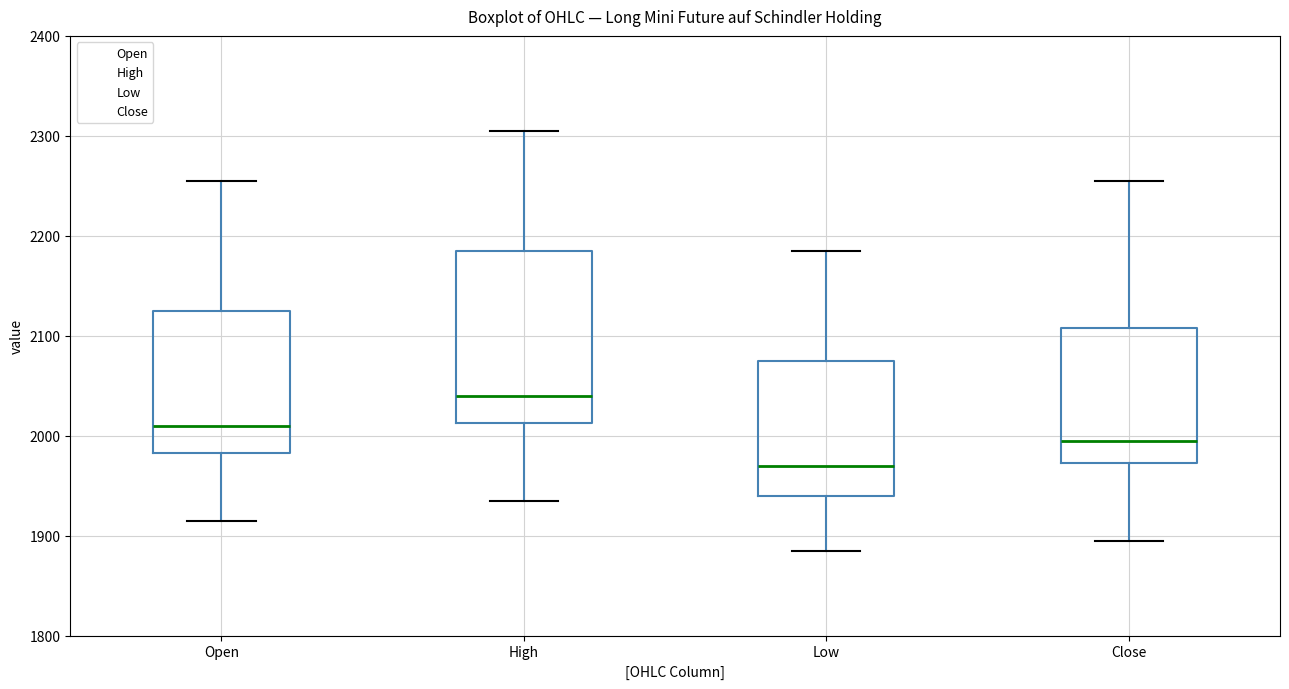

Reading left to right, transcribe this box plot: for each box, give where its median line is, the range the box spans, and where its two whiskers end, as read against the y-axis. The values are not printed on the chart, so give them approximately, as read against the axis.

Open: median 2010, box 1980 to 2130, whiskers 1920 to 2260
High: median 2040, box 2010 to 2190, whiskers 1940 to 2310
Low: median 1970, box 1940 to 2080, whiskers 1890 to 2190
Close: median 2000, box 1970 to 2110, whiskers 1900 to 2260